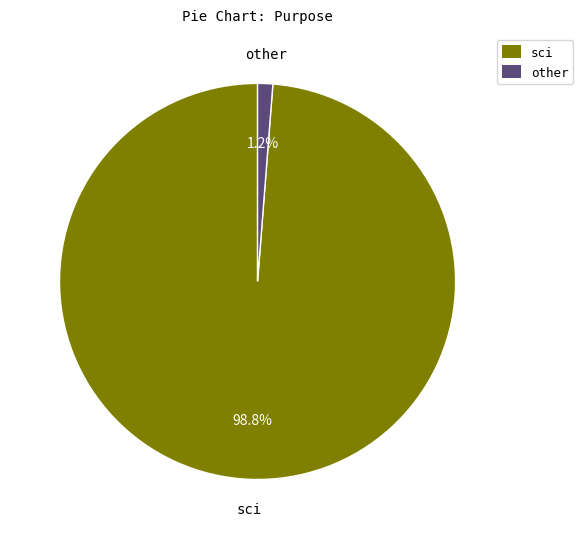

Is there a majority slice in this chart?

Yes